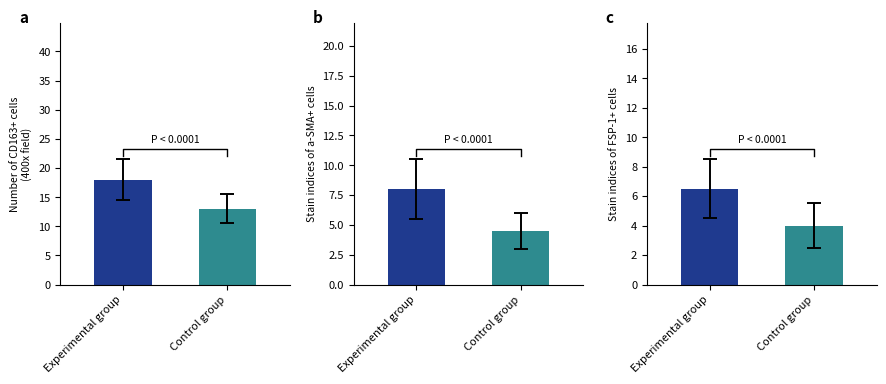

How many bars are there in each group?

2